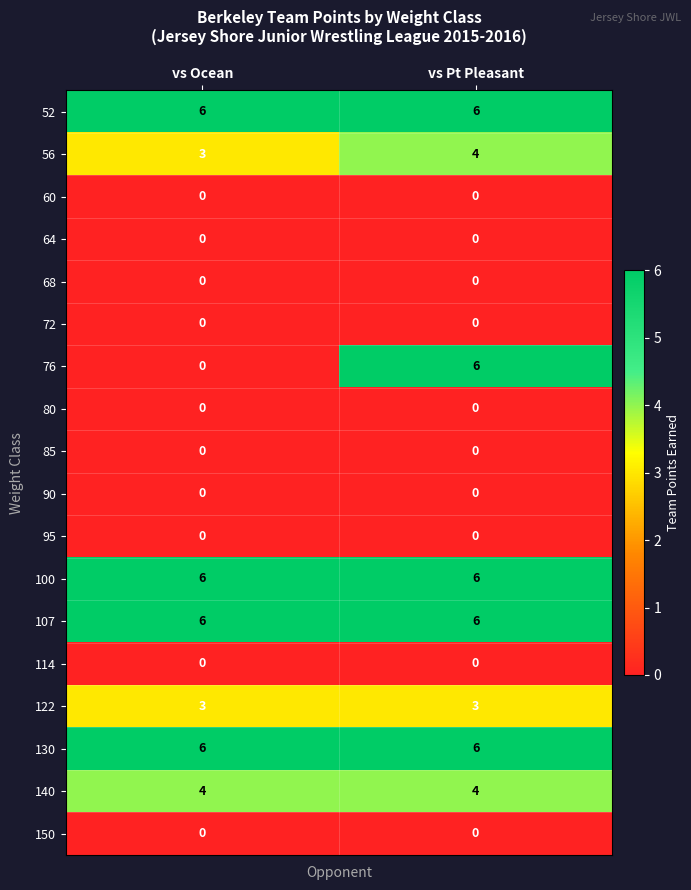

What is the sum of the 130 values at vs Pt Pleasant and vs Ocean?

12